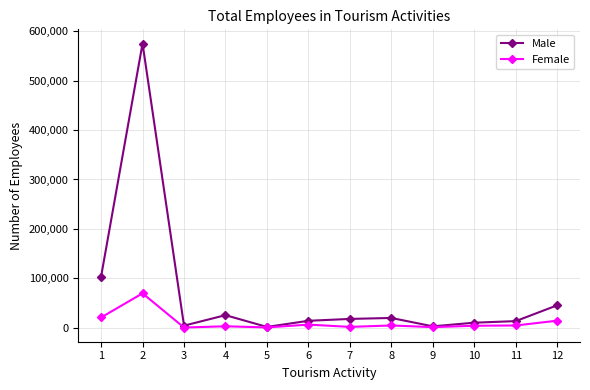

Rank the series by their maximum value, from lowest to highest.

Female, Male